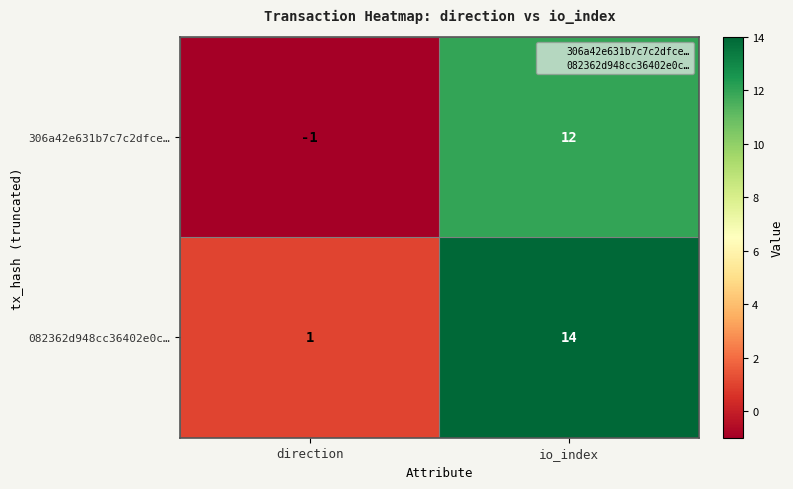

What is the difference between the maximum and minimum values in the 082362d948cc36402e0c… series?

13